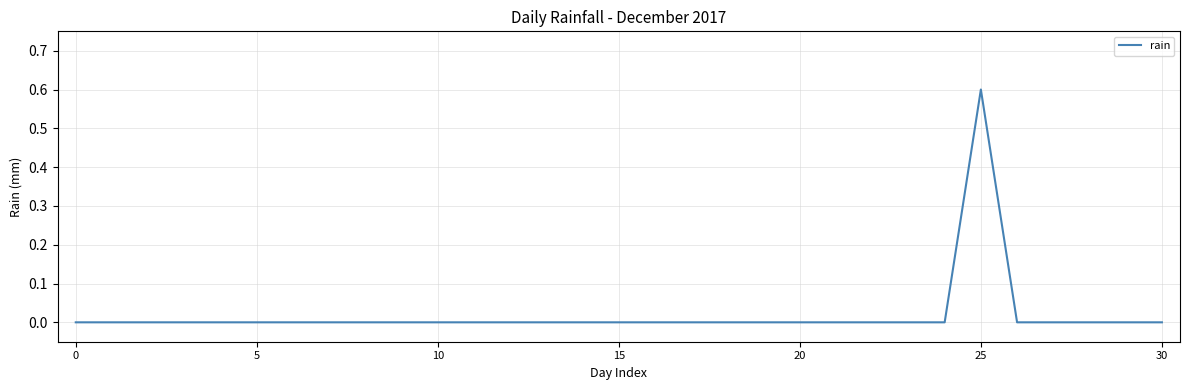

What is the difference between the maximum and minimum values?

0.6